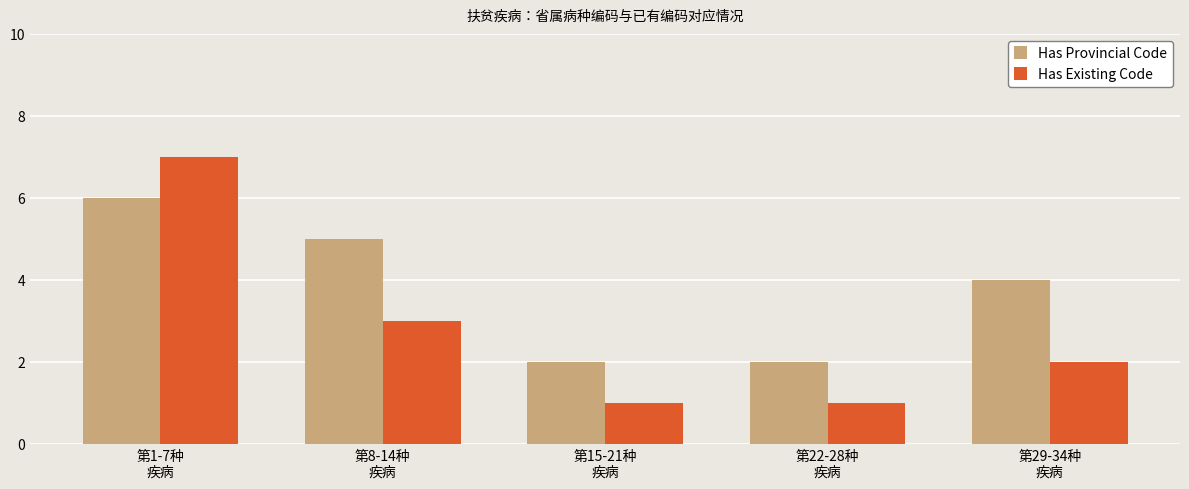

Between 第8-14种
疾病 and 第22-28种
疾病, which series saw the biggest shift?

Has Provincial Code